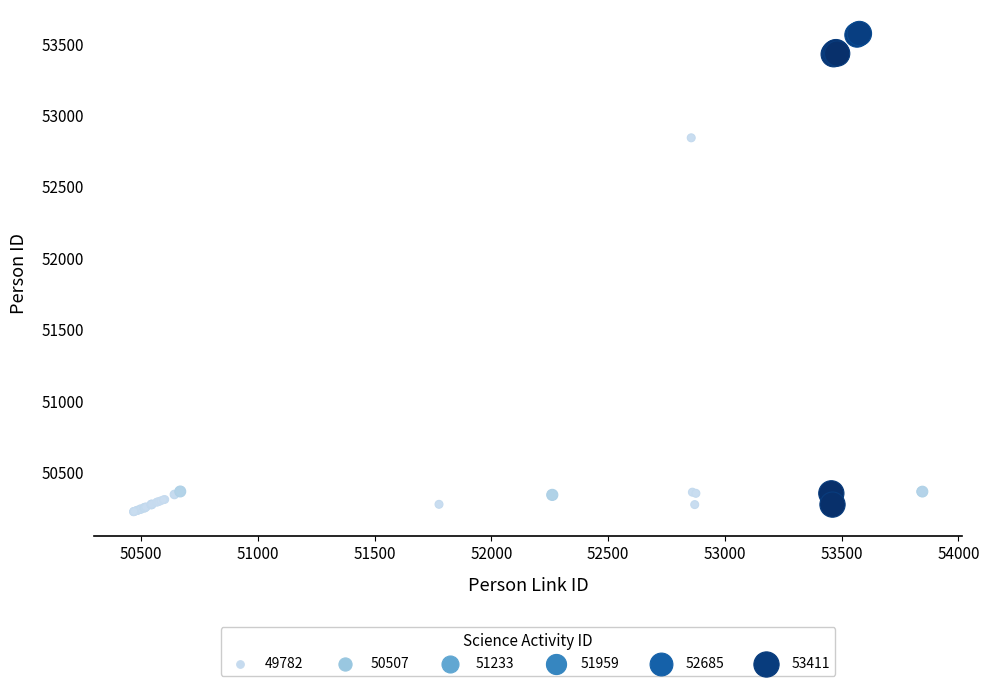

What Y value in the scatter plot is closest to 51897?

52841